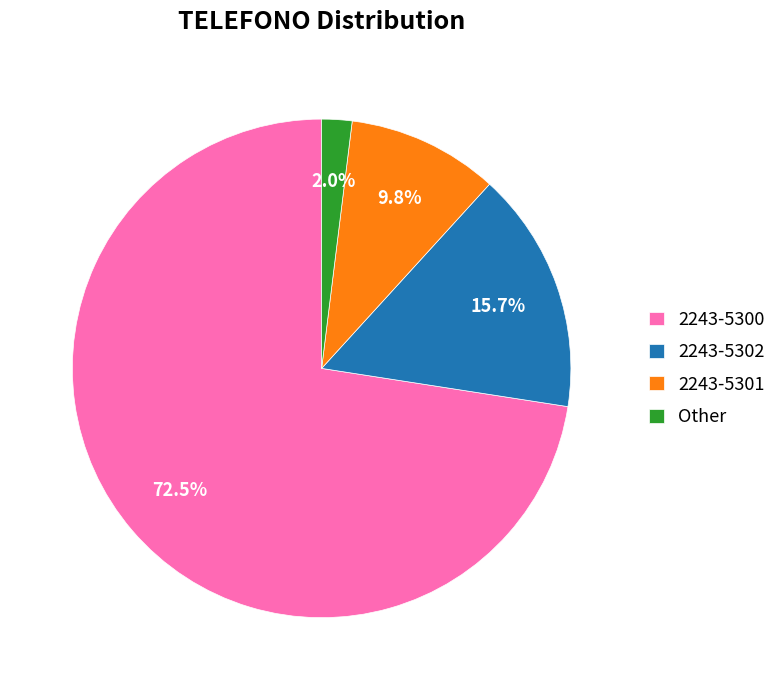

What is the largest slice in the pie chart?

2243-5300